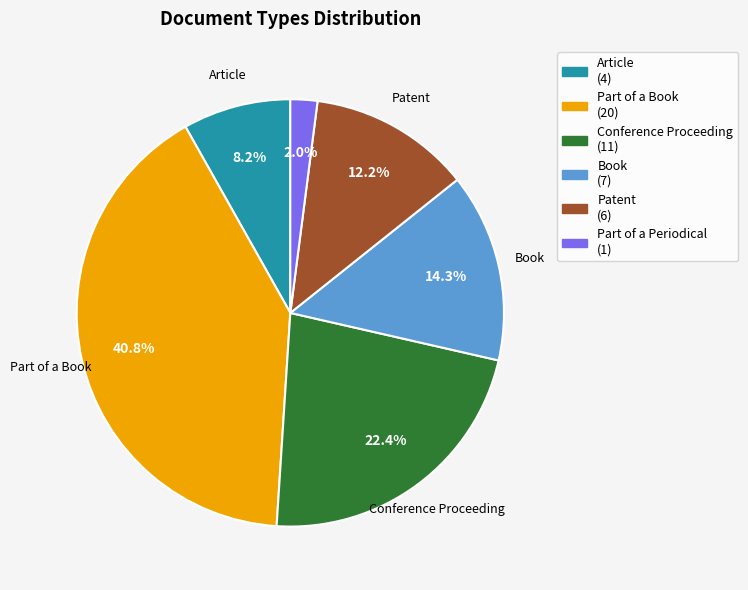

Does any single category account for the majority?

No